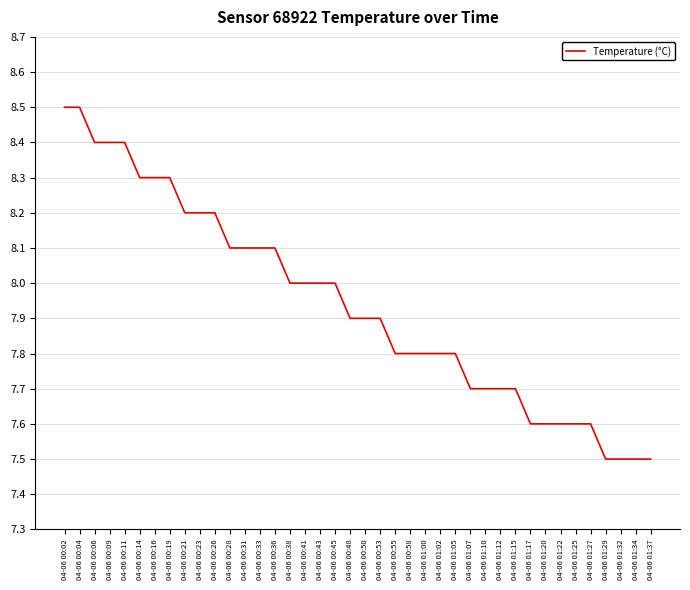

Reading left to right, list all the values displayed in this chart.

8.5	8.5	8.4	8.4	8.4	8.3	8.3	8.3	8.2	8.2	8.2	8.1	8.1	8.1	8.1	8.0	8.0	8.0	8.0	7.9	7.9	7.9	7.8	7.8	7.8	7.8	7.8	7.7	7.7	7.7	7.7	7.6	7.6	7.6	7.6	7.6	7.5	7.5	7.5	7.5